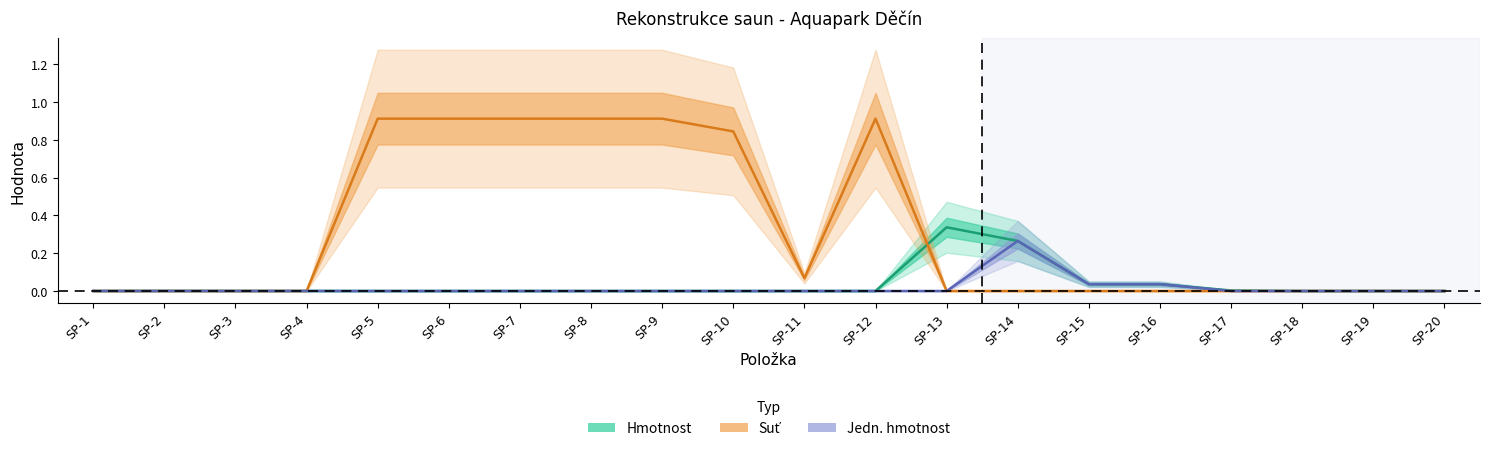

Where is jedn_hmotnost nearest to the value 0?

SP-5